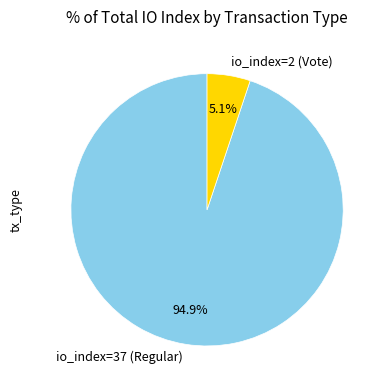

Which category has the biggest portion of the pie?

io_index=37 (Regular)